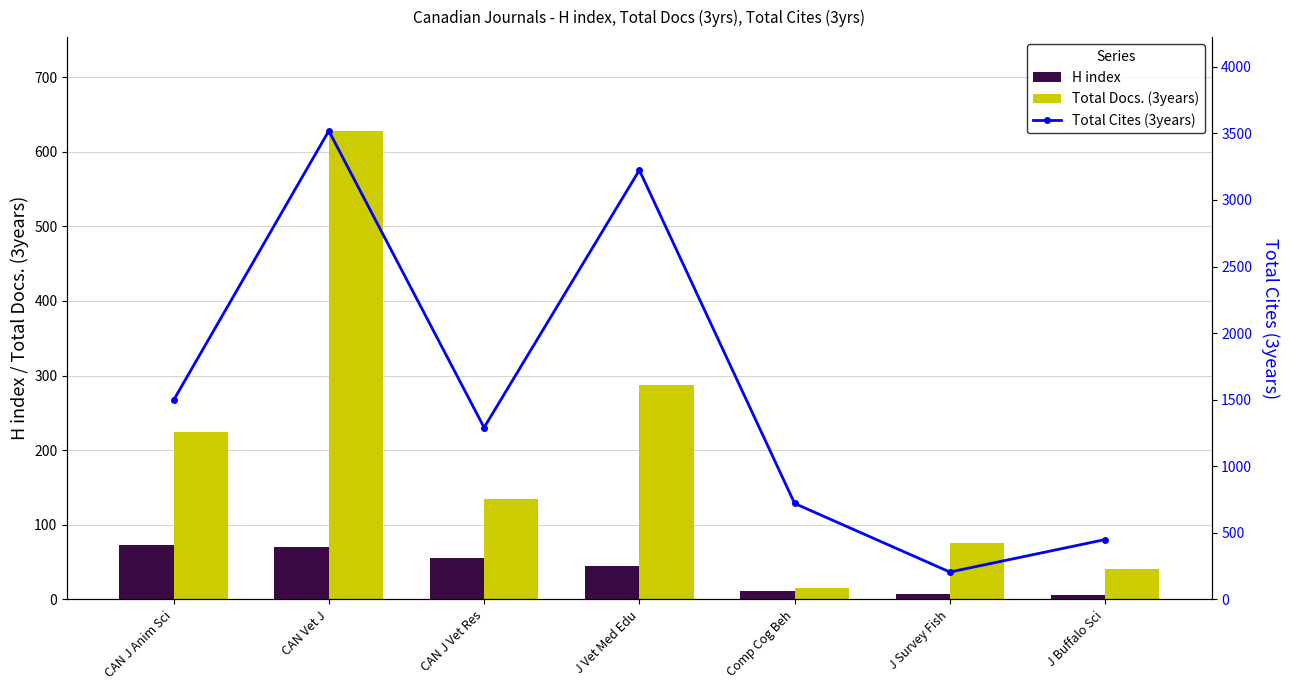

Rank the categories by Total Docs. (3years) value from highest to lowest.

CAN Vet J, J Vet Med Edu, CAN J Anim Sci, CAN J Vet Res, J Survey Fish, J Buffalo Sci, Comp Cog Beh